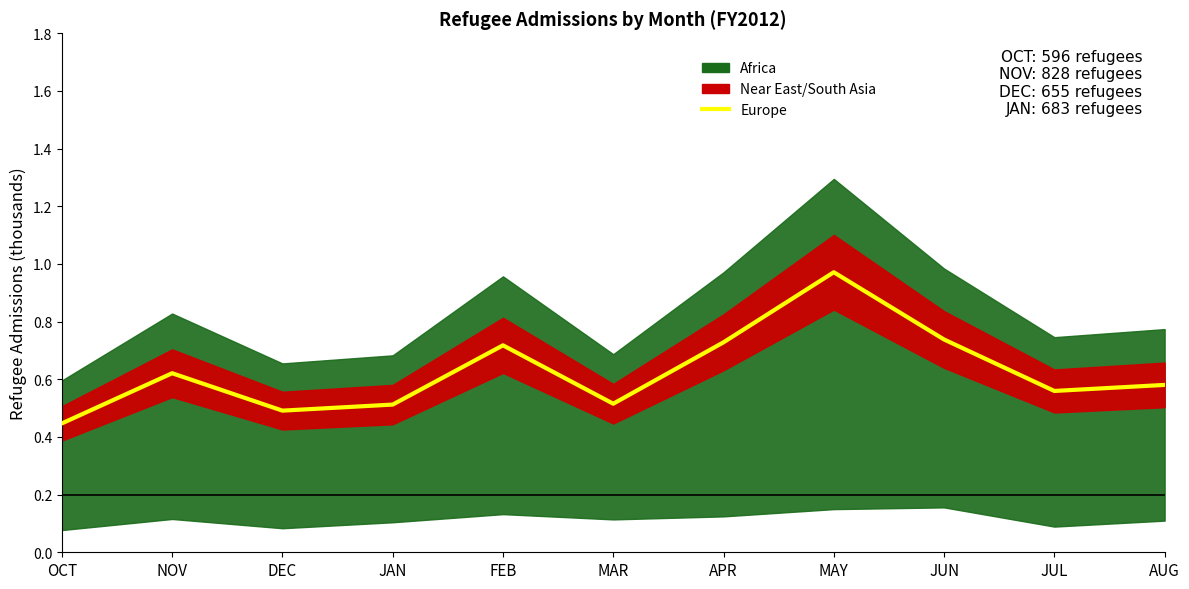

Rank the categories by value from highest to lowest.

MAY, JUN, APR, FEB, NOV, AUG, JUL, MAR, JAN, DEC, OCT